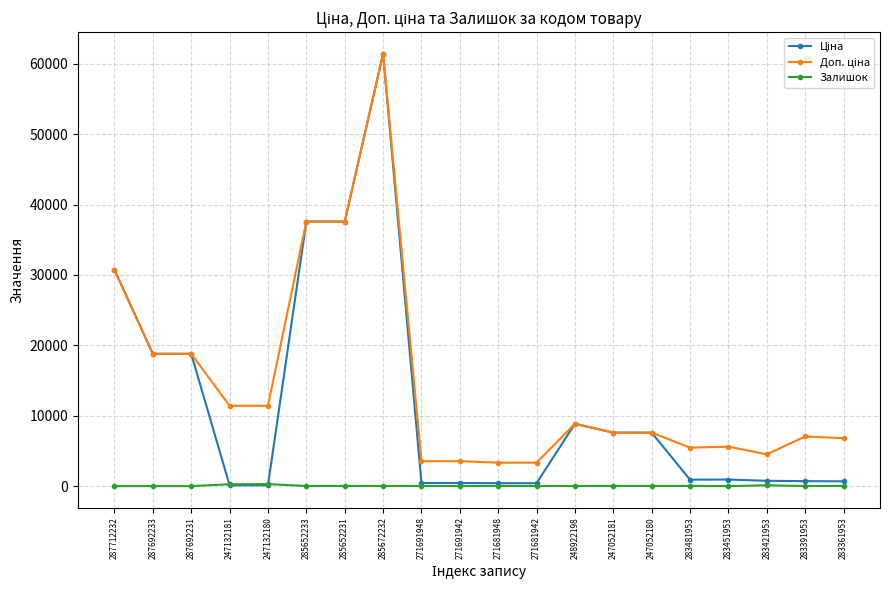

True or false: Залишок has a value of 24.0 at 283481953.

True